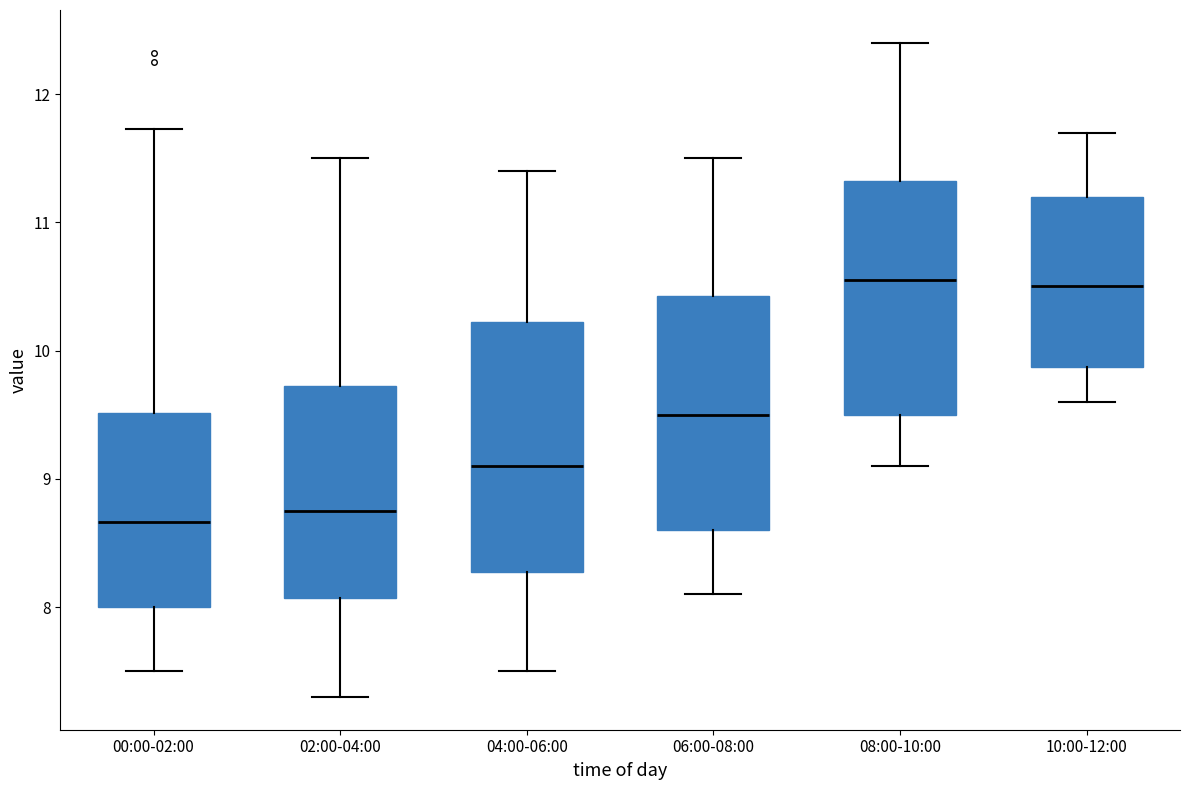

Reading left to right, read every box against the y-axis: the position of its median line, the range the box covers, and the ends of its whiskers. The values are not printed on the chart, so give them approximately, as read against the axis.

00:00-02:00: median 8.7, box 8.0 to 9.5, whiskers 7.5 to 11.7
02:00-04:00: median 8.8, box 8.1 to 9.7, whiskers 7.3 to 11.5
04:00-06:00: median 9.1, box 8.3 to 10.2, whiskers 7.5 to 11.4
06:00-08:00: median 9.5, box 8.6 to 10.4, whiskers 8.1 to 11.5
08:00-10:00: median 10.6, box 9.5 to 11.3, whiskers 9.1 to 12.4
10:00-12:00: median 10.5, box 9.9 to 11.2, whiskers 9.6 to 11.7